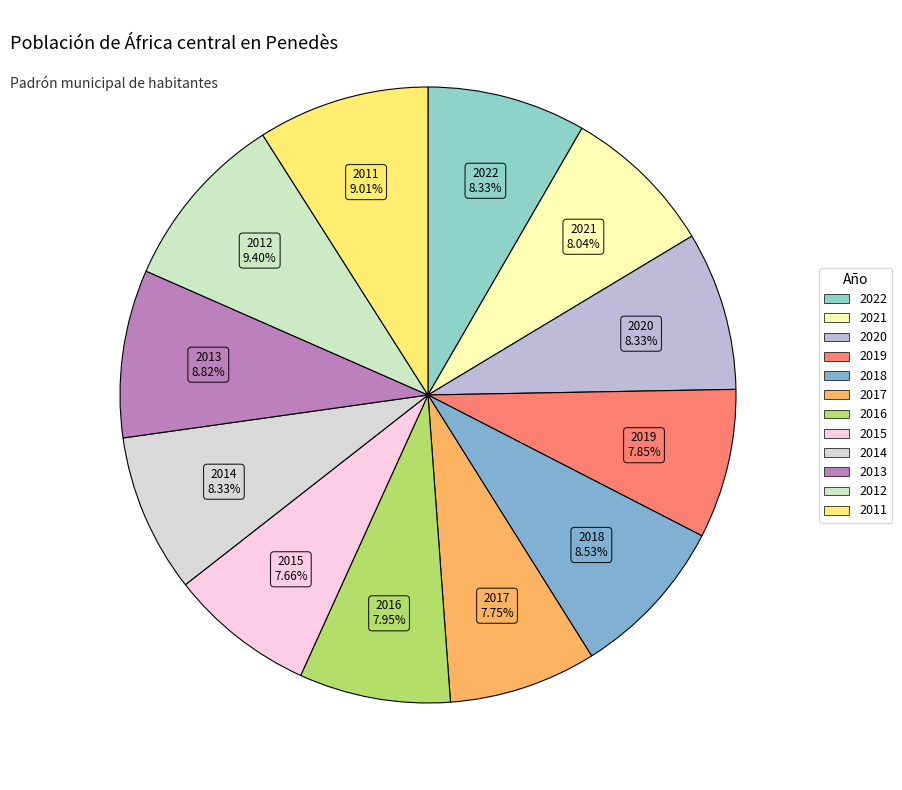

True or false: 2012 accounts for 23% of the total.

False